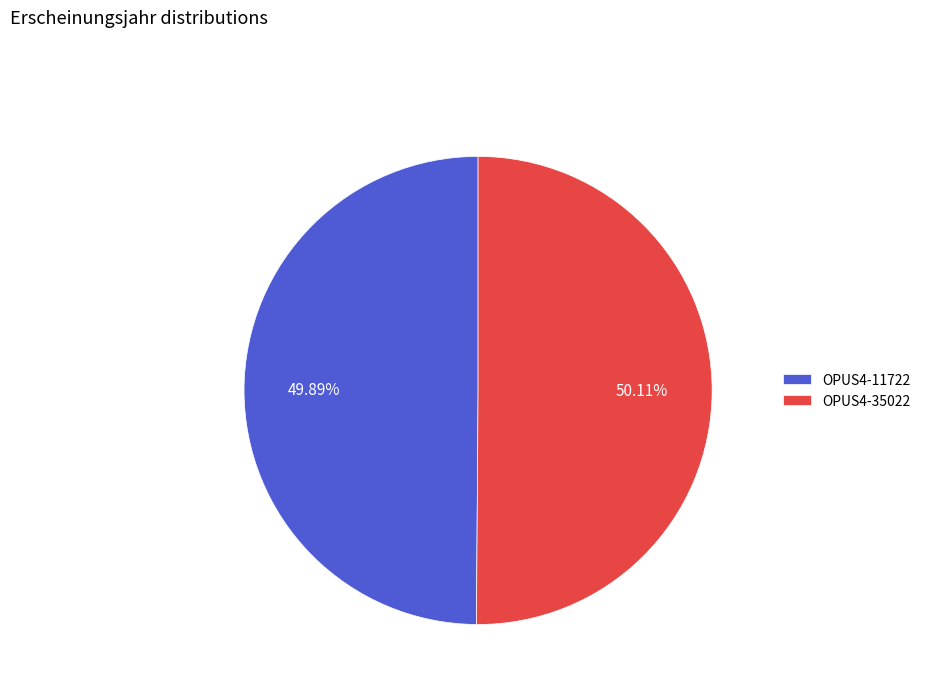

Is it true that OPUS4-35022 is 50% of the pie?

True